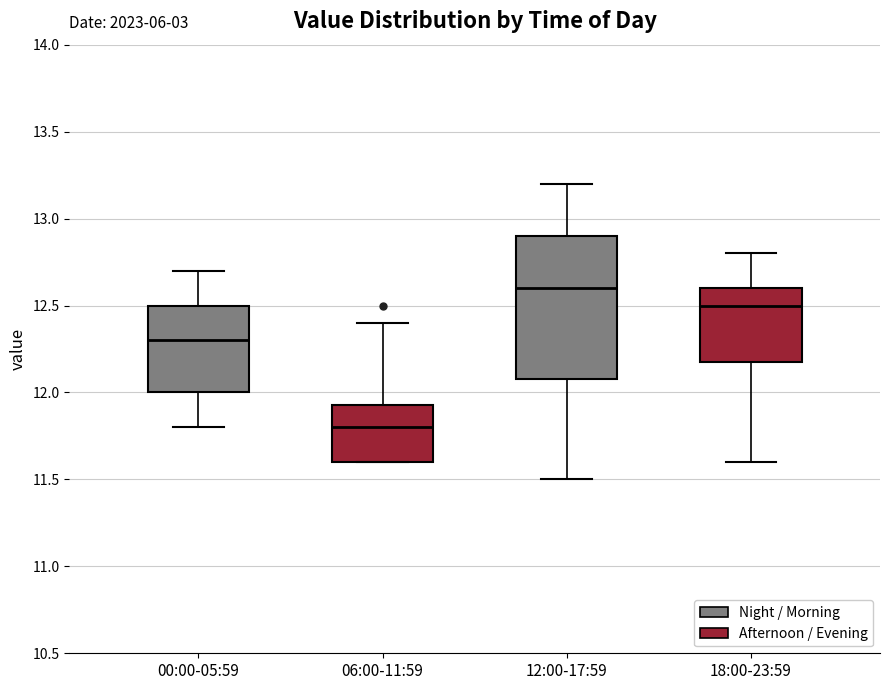

Reading left to right, read every box against the y-axis: the position of its median line, the range the box covers, and the ends of its whiskers. The values are not printed on the chart, so give them approximately, as read against the axis.

00:00-05:59: median 12.30, box 12.00 to 12.50, whiskers 11.80 to 12.70
06:00-11:59: median 11.80, box 11.60 to 11.95, whiskers 11.60 to 12.40
12:00-17:59: median 12.60, box 12.10 to 12.90, whiskers 11.50 to 13.20
18:00-23:59: median 12.50, box 12.20 to 12.60, whiskers 11.60 to 12.80